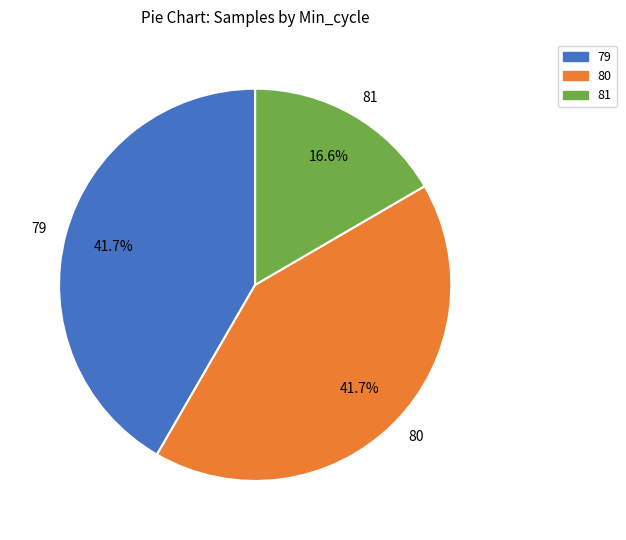

How many segments does this pie chart have?

3